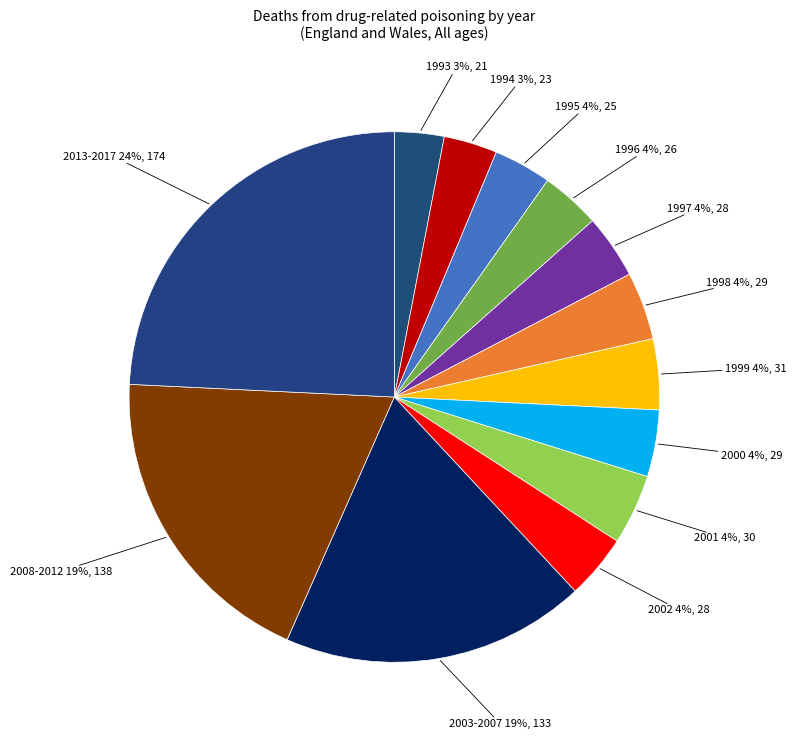

Which has a higher value, 2008-2012 or 1999?

2008-2012